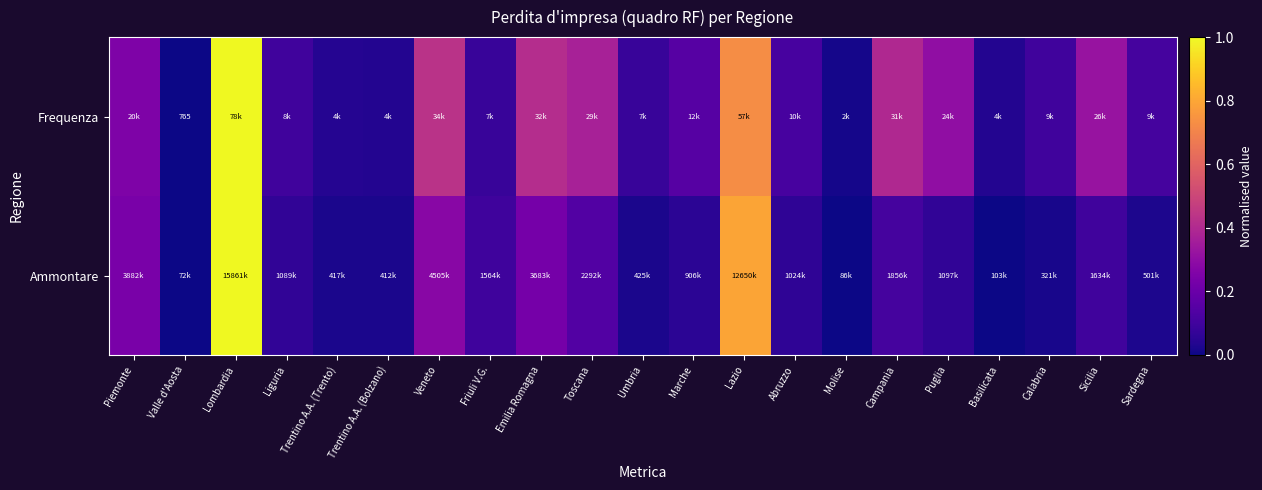

At which category is the sum across all series the highest?

Lombardia